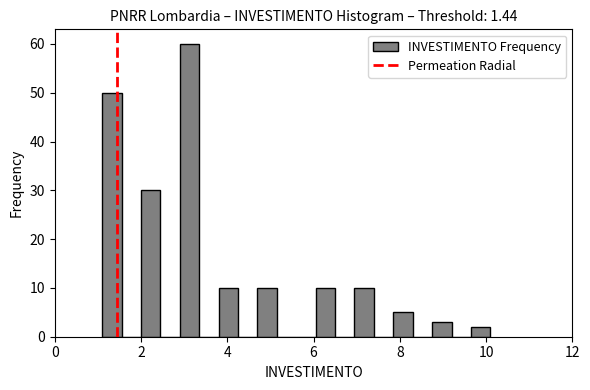

Read against the x-axis, roughly where is the centre of the tallest bar?

3.2